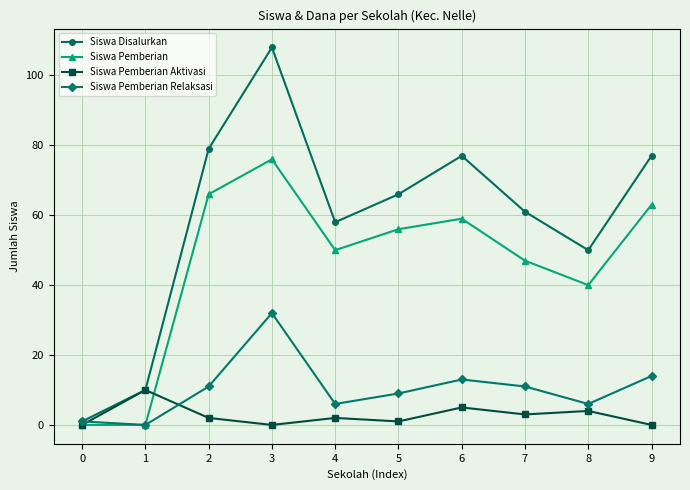

Is the value of Siswa Pemberian Aktivasi at 1 greater than the value of Siswa Pemberian Relaksasi at 3?

No